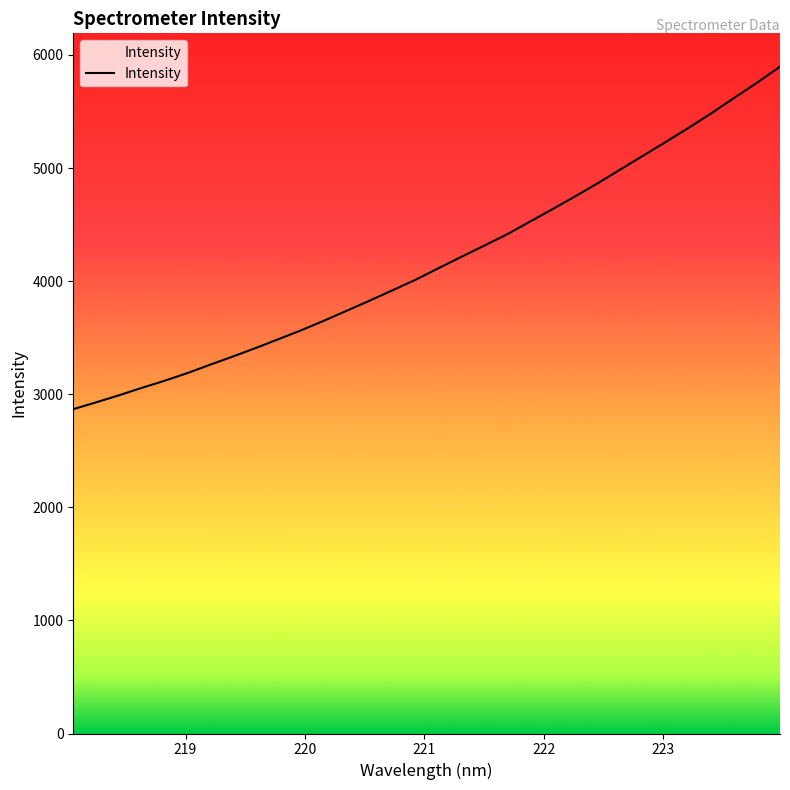

What is the smallest value displayed?

2868.0